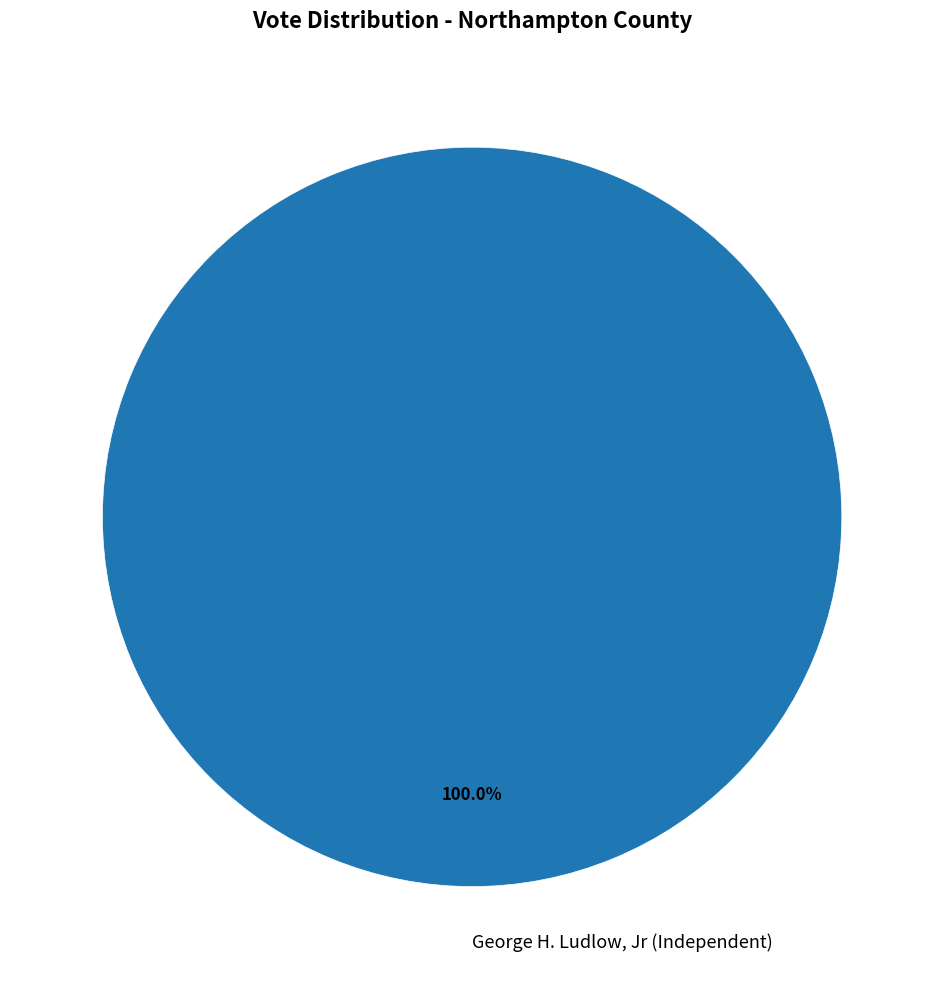

Rank the categories by value from highest to lowest.

George H. Ludlow, Jr (Independent)